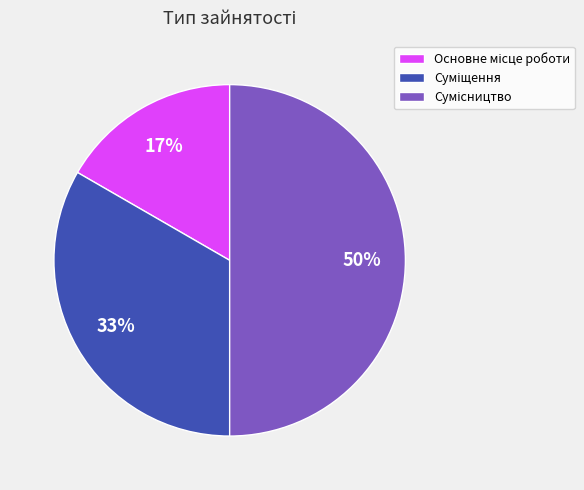

To the nearest percent, what is the difference between the largest and smallest slice percentages?

33%